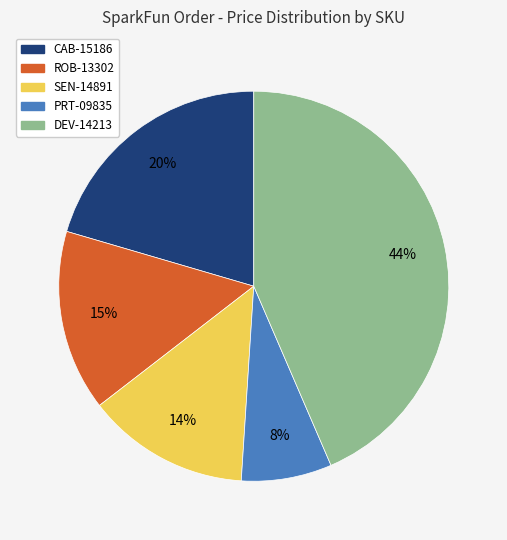

True or false: DEV-14213 accounts for 44% of the total.

True